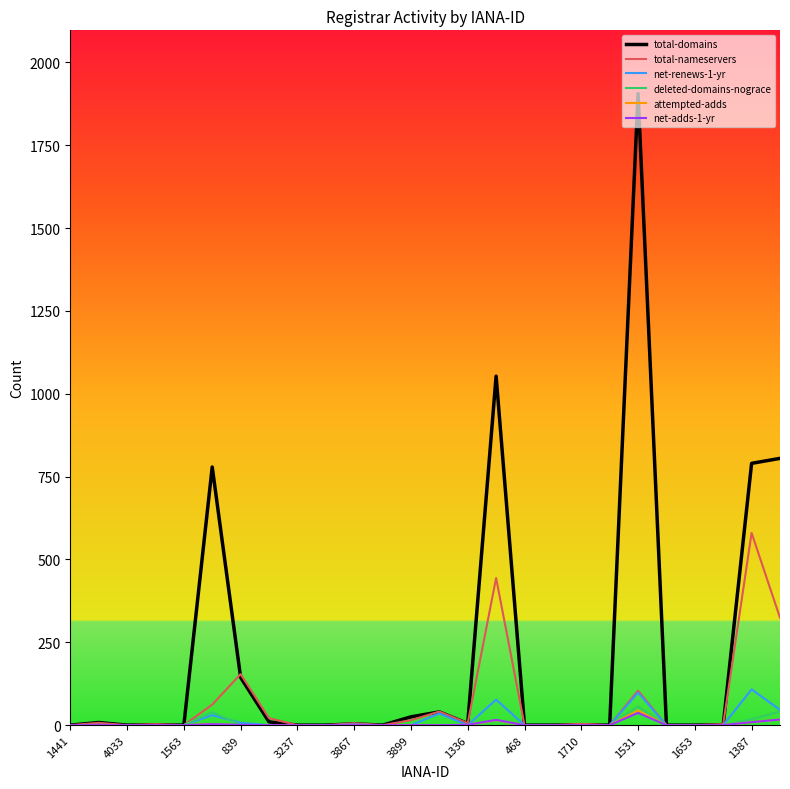

Which series has the largest total across all categories?

total-domains